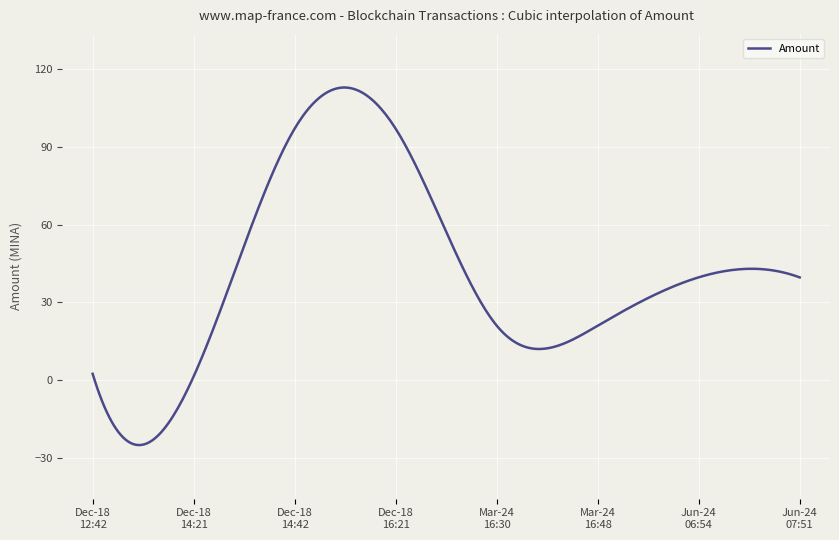

What is the greatest value displayed?

112.8